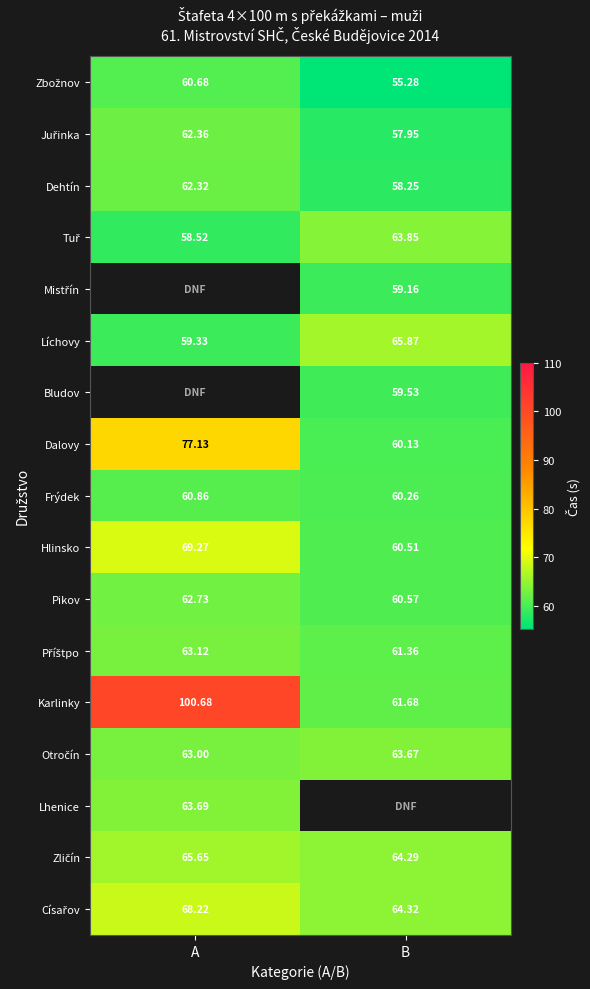

At how many categories does at least one series exceed 93?

1